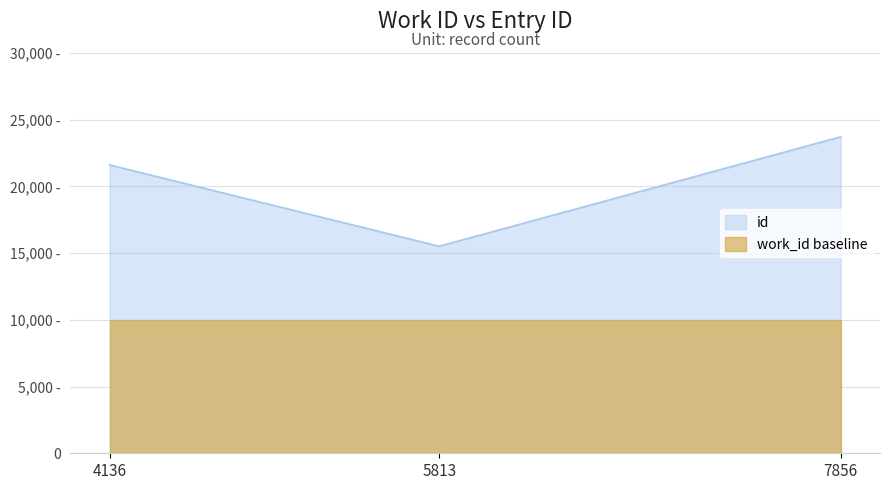

Is it true that the value at 4136 is 21611?

True